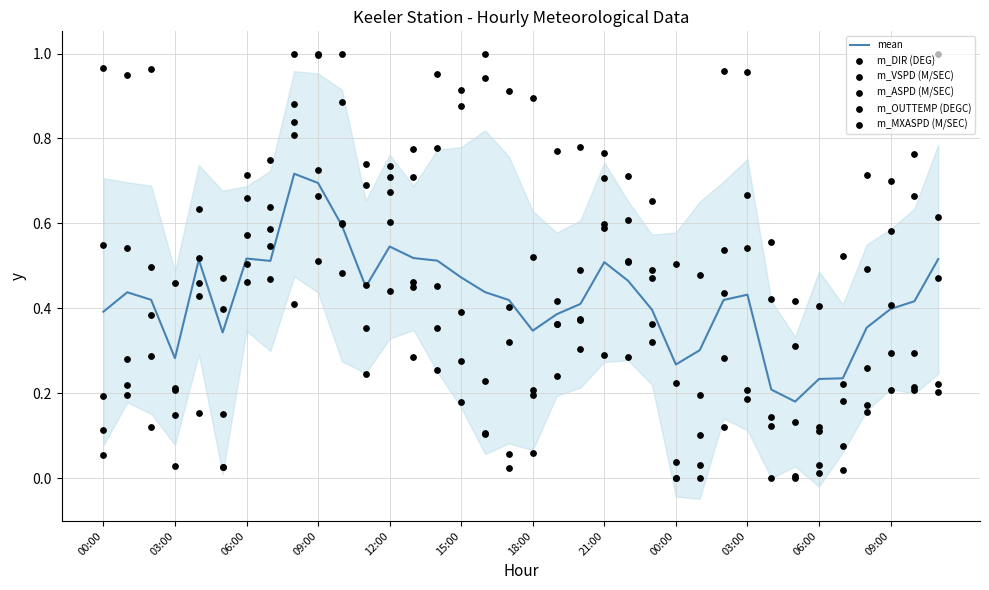

Which series contains the highest Y value?

m_DIR (DEG)